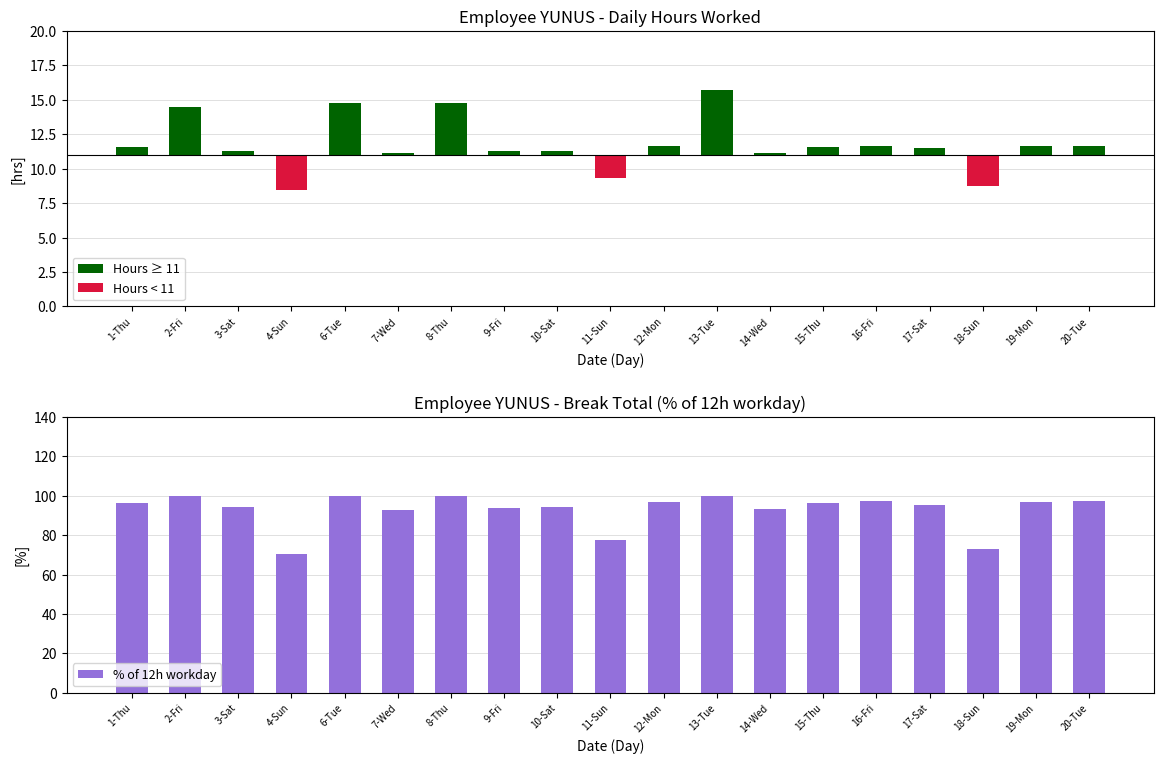

What position from the left is 12-Mon?

11